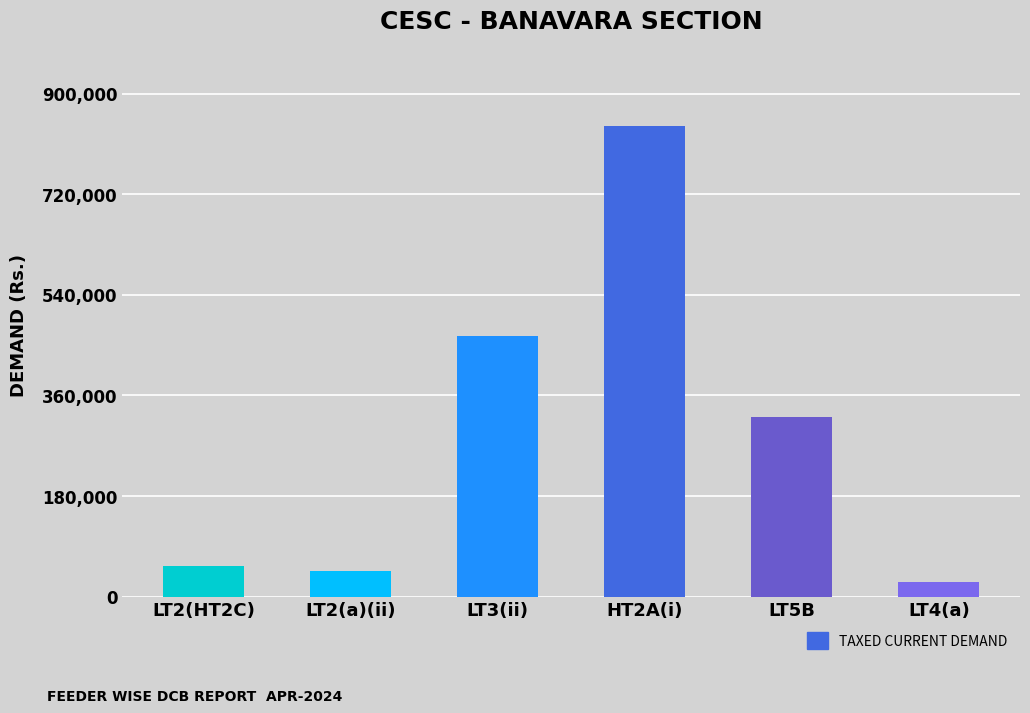

Reading left to right, list all the values displayed in this chart.

LT2(HT2C)=54350	LT2(a)(ii)=45385	LT3(ii)=466014	HT2A(i)=841575	LT5B=321172	LT4(a)=26433